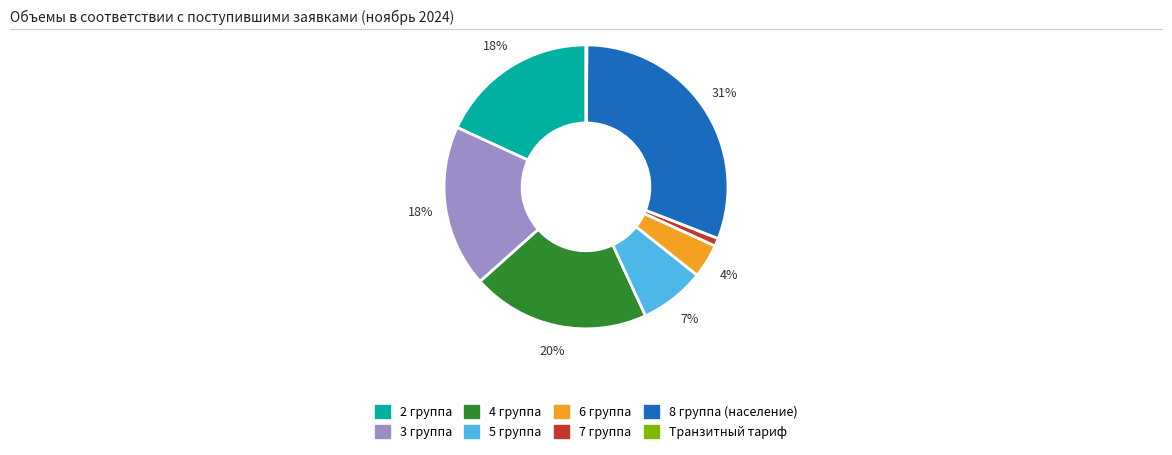

Is there any slice that represents more than half of the pie?

No